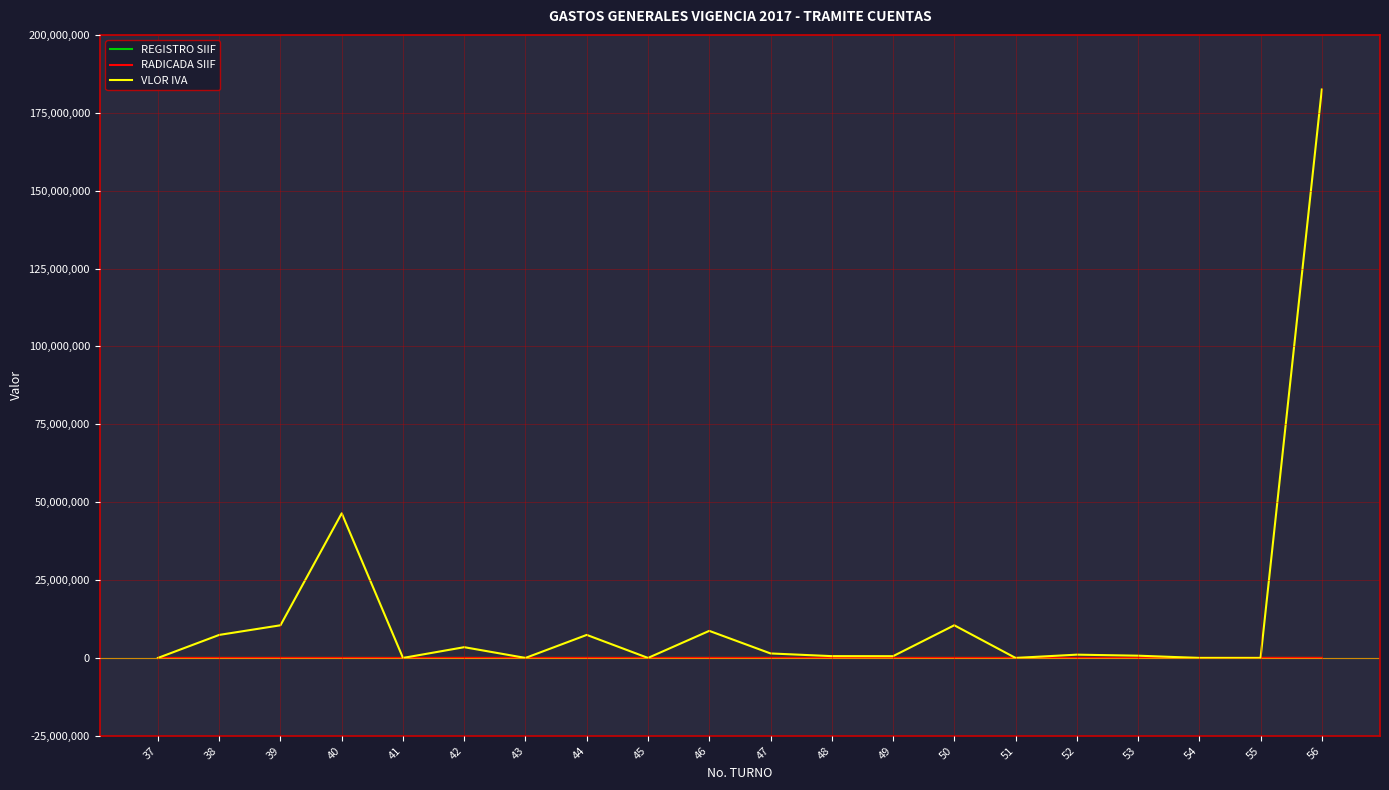

The value of RADICADA SIIF at 43 is 0.0. True or false?

True